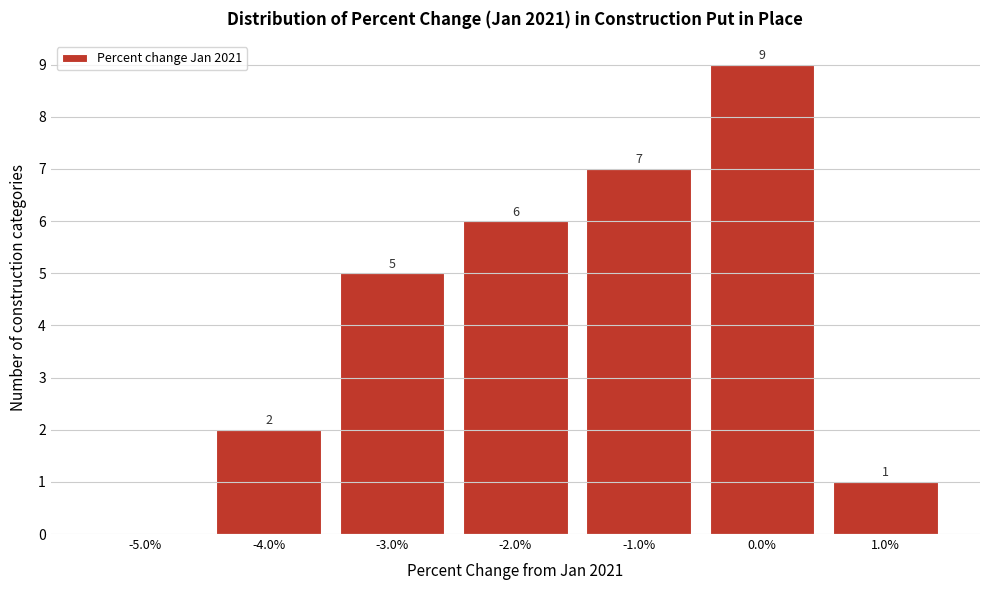

Which range on the x-axis has the tallest bar?

-0.5 to 0.5